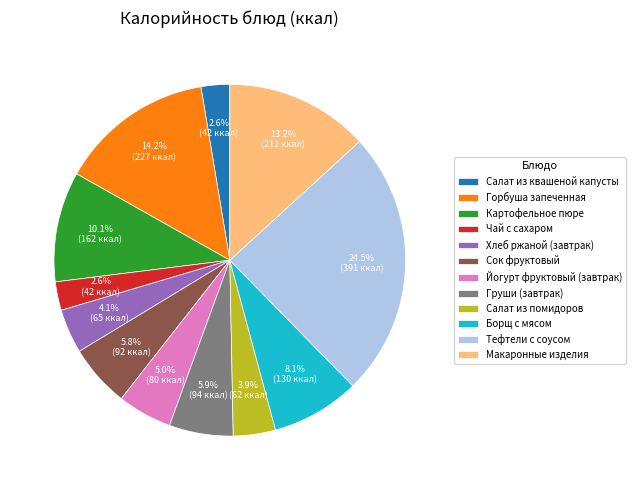

Count the number of slices in the pie.

12